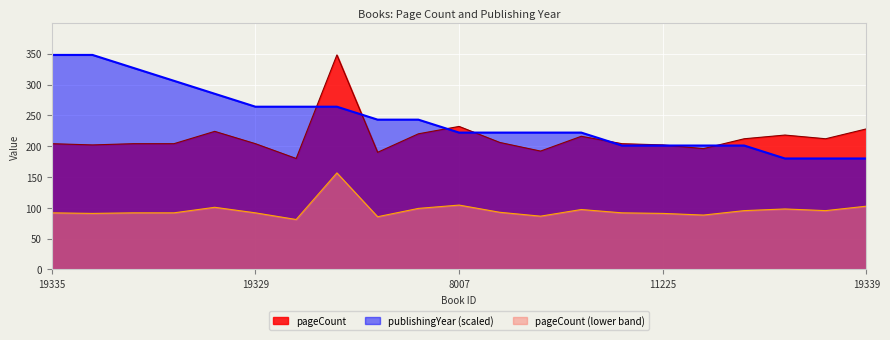

Which series changed the most between 13808 and 11225?

publishingYear